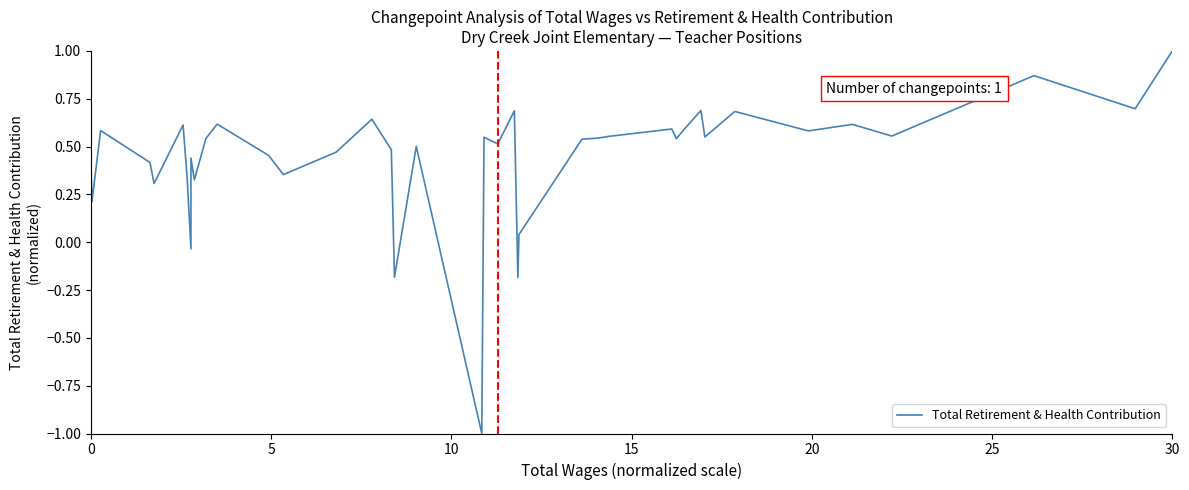

The value at 23 is -0.1. True or false?

False